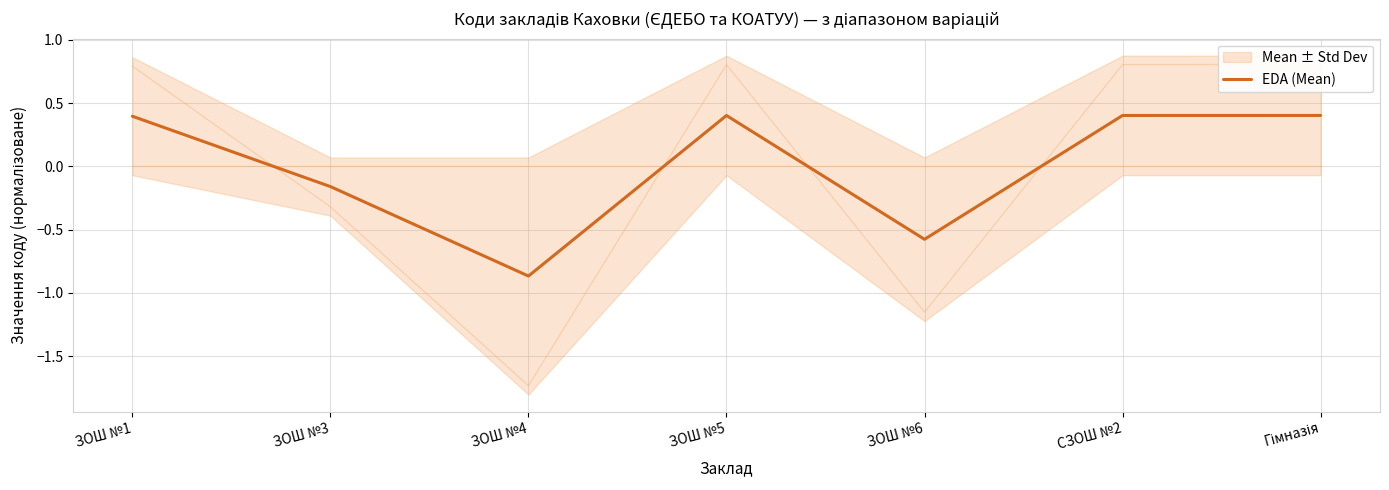

Where is the first local minimum?

ЗОШ №4